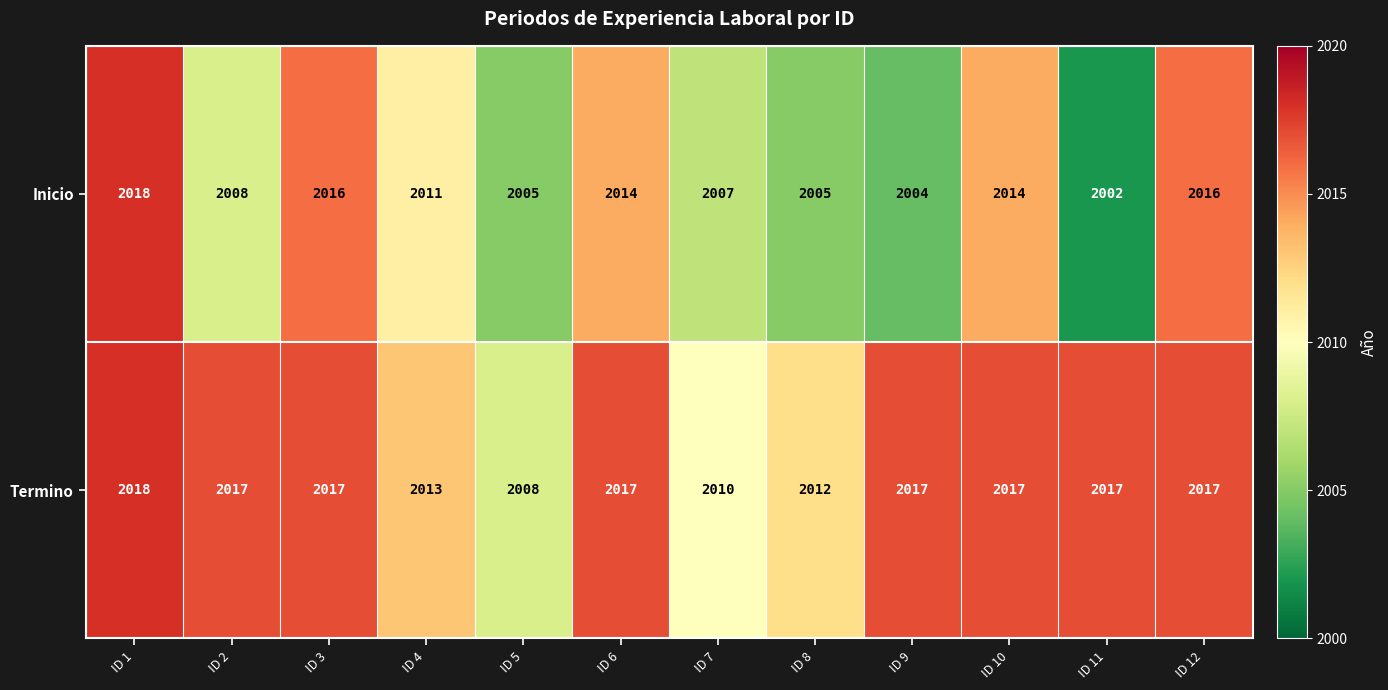

Rank the series by their average value, from highest to lowest.

Termino, Inicio